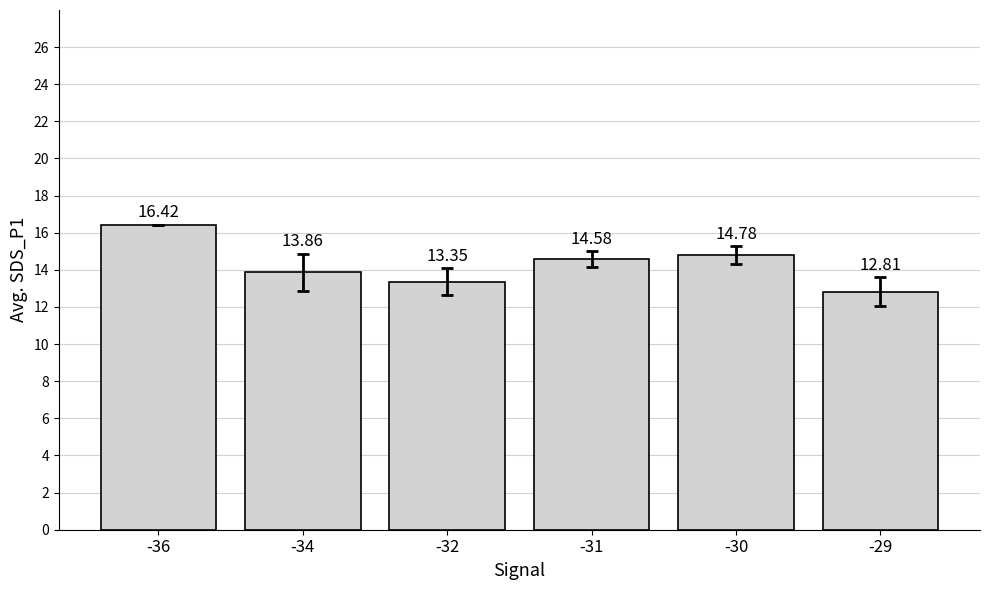

Where is the data nearest to the value 14?

-34